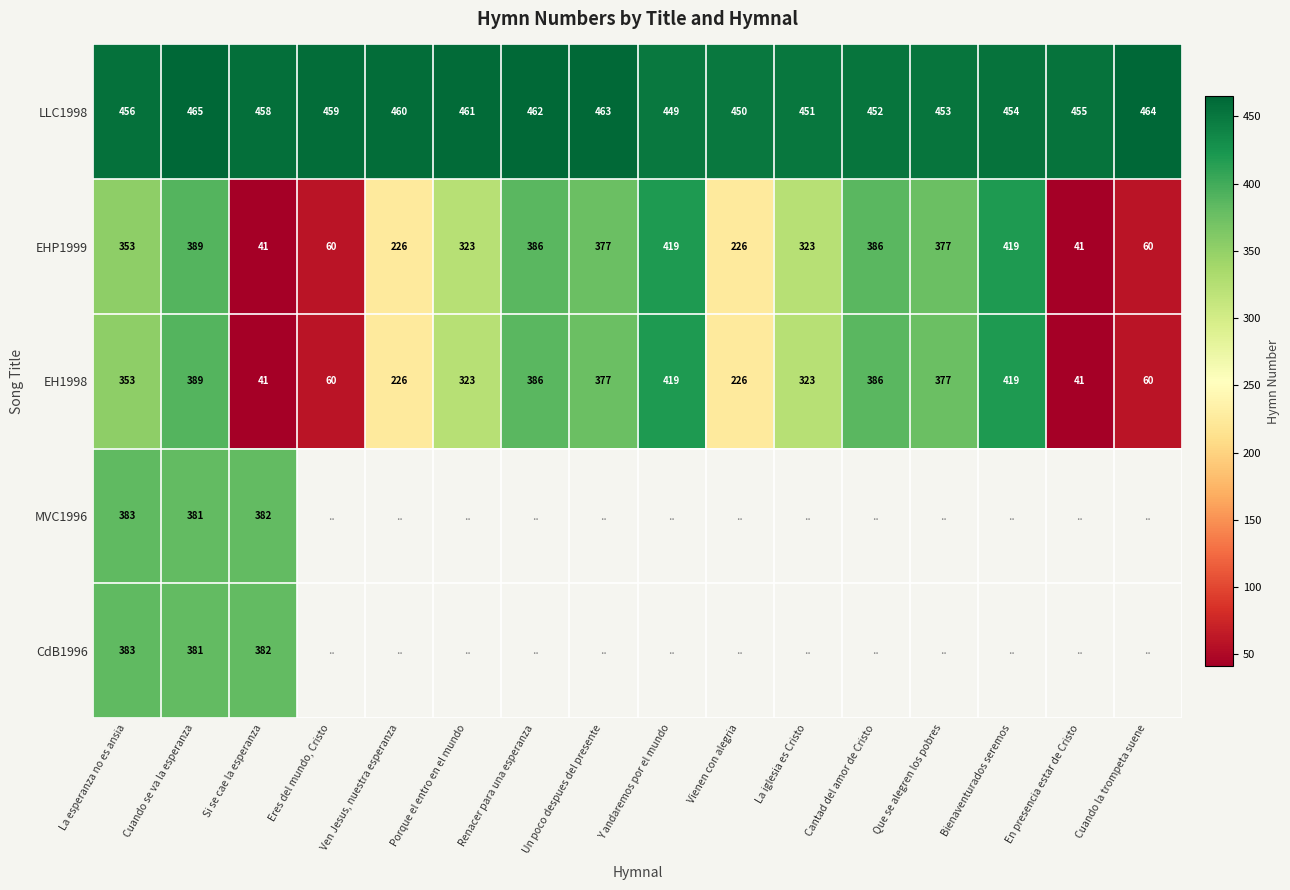

At how many categories does at least one series exceed 121?

16